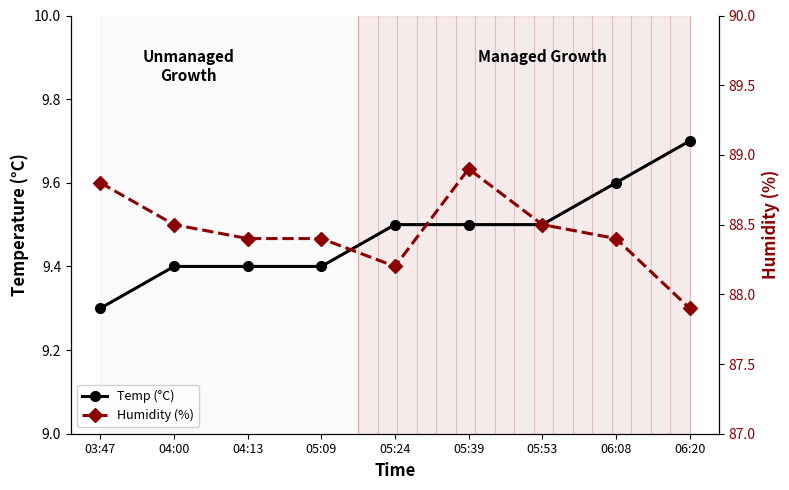

What position from the left is 05:09?

4